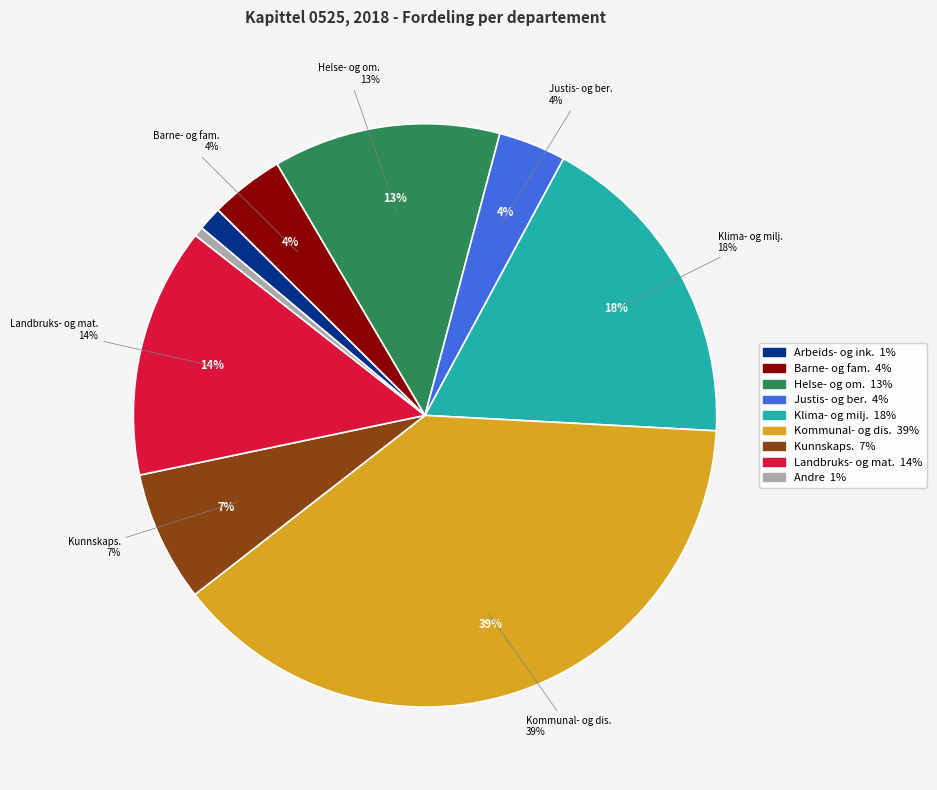

What portion of the pie excludes Helse- og omsorgsdepartementet?

87.4%